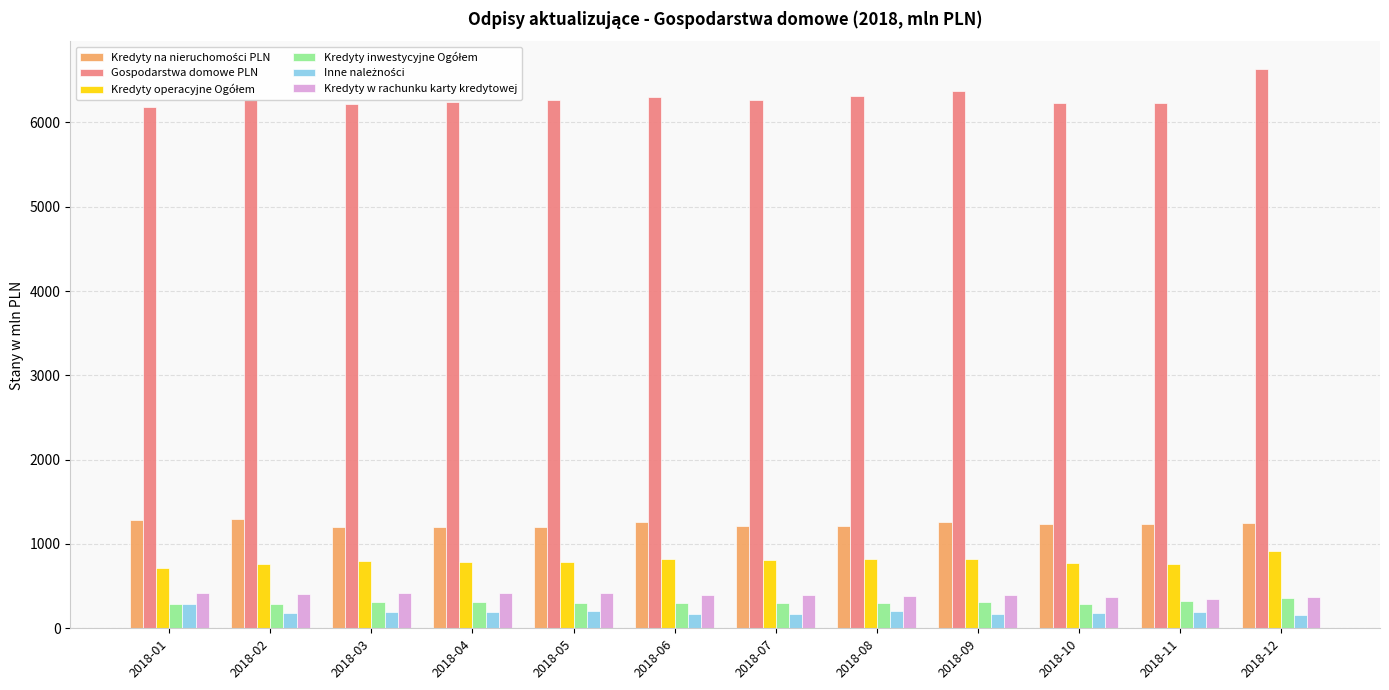

At how many categories does at least one series exceed 1132?

12